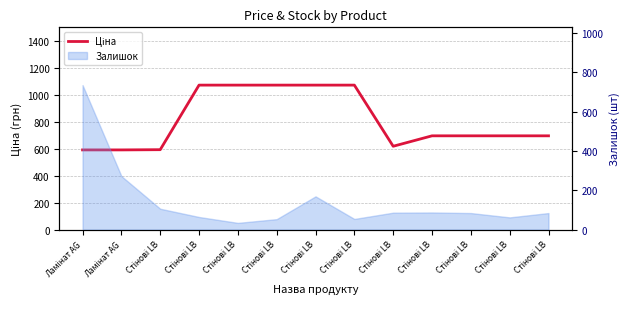

The value at Стінові LB is 347.8. True or false?

False